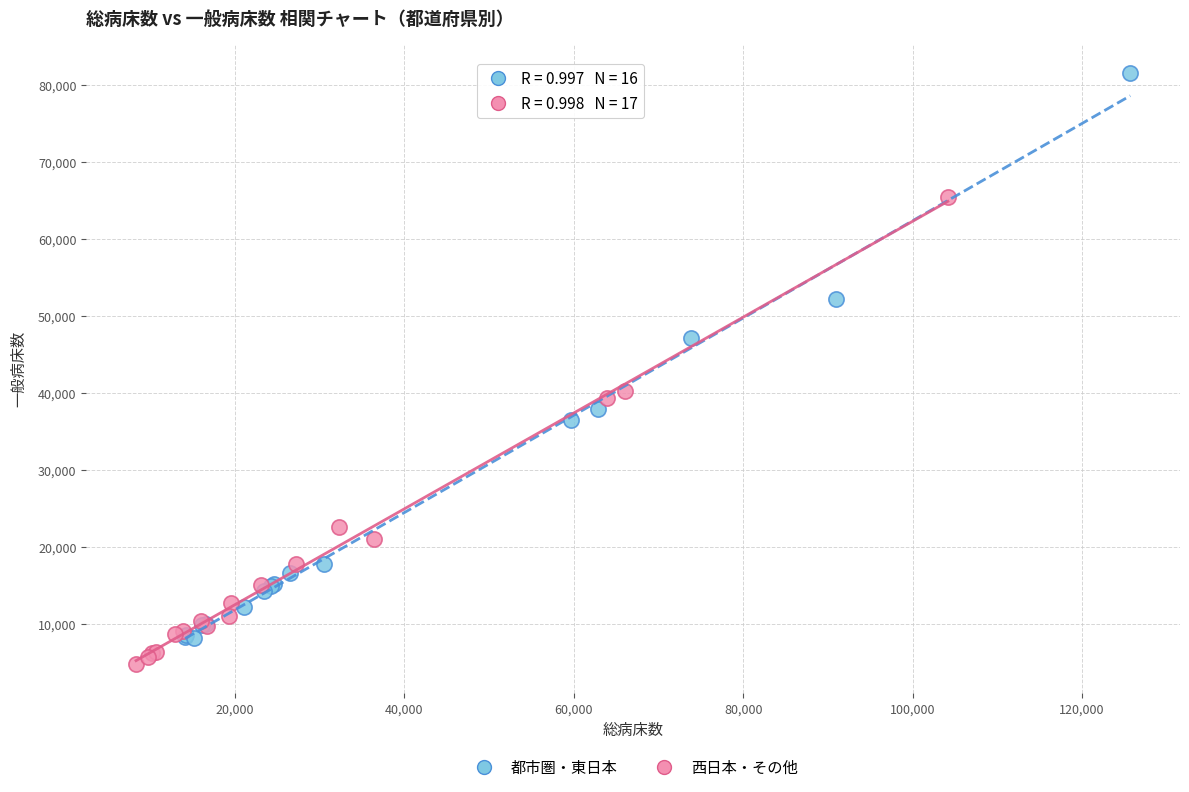

Which series reaches the minimum Y coordinate?

西日本・その他